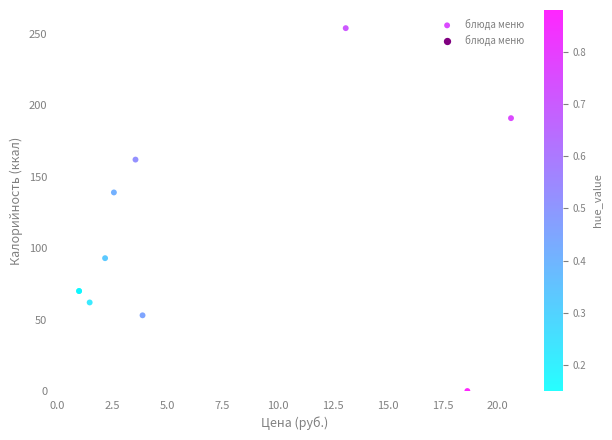

What Y value in the scatter plot is closest to 127?

139